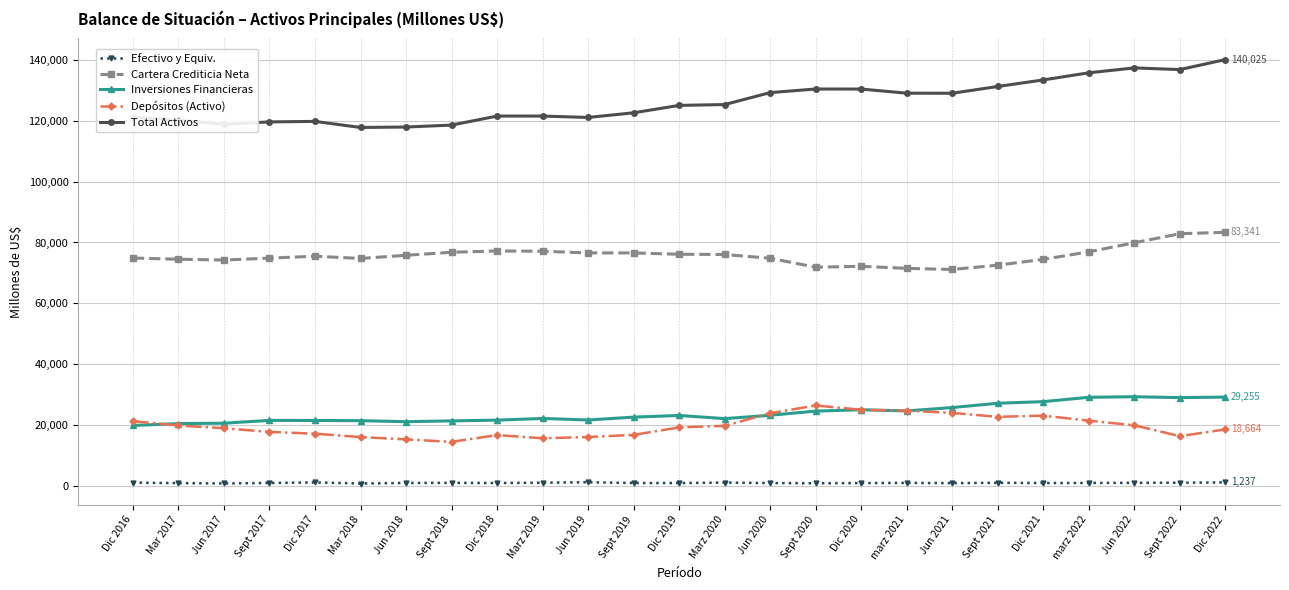

Is it true that Depósitos (Activo) equals 5968.3 at Jun 2018?

False